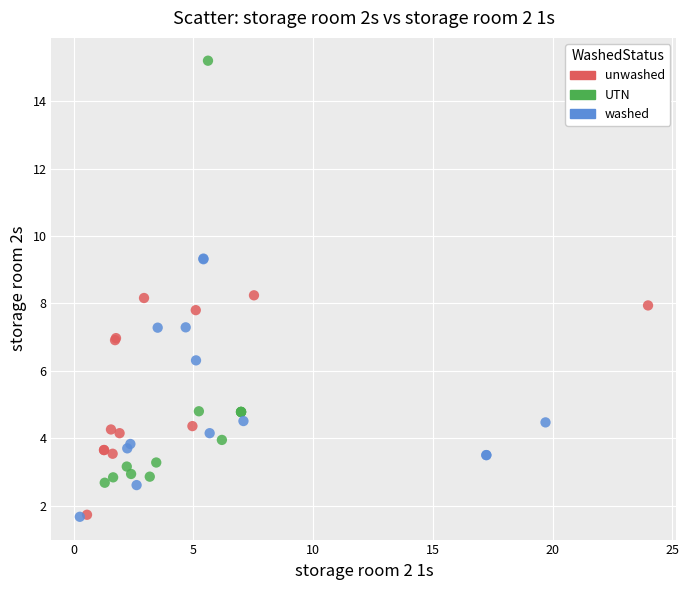

Which series reaches the maximum Y coordinate?

UTN